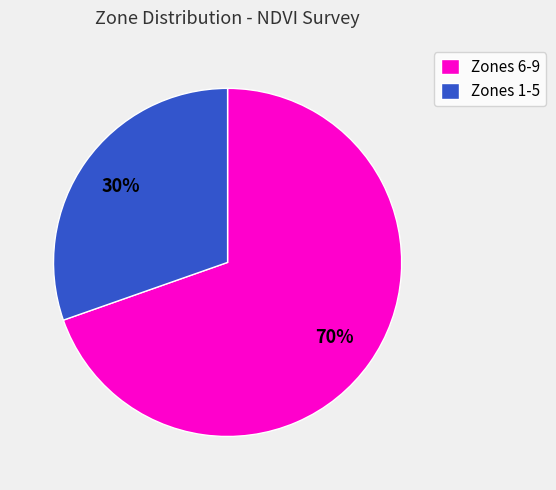

Is it true that Zones 6-9 is 84% of the pie?

False